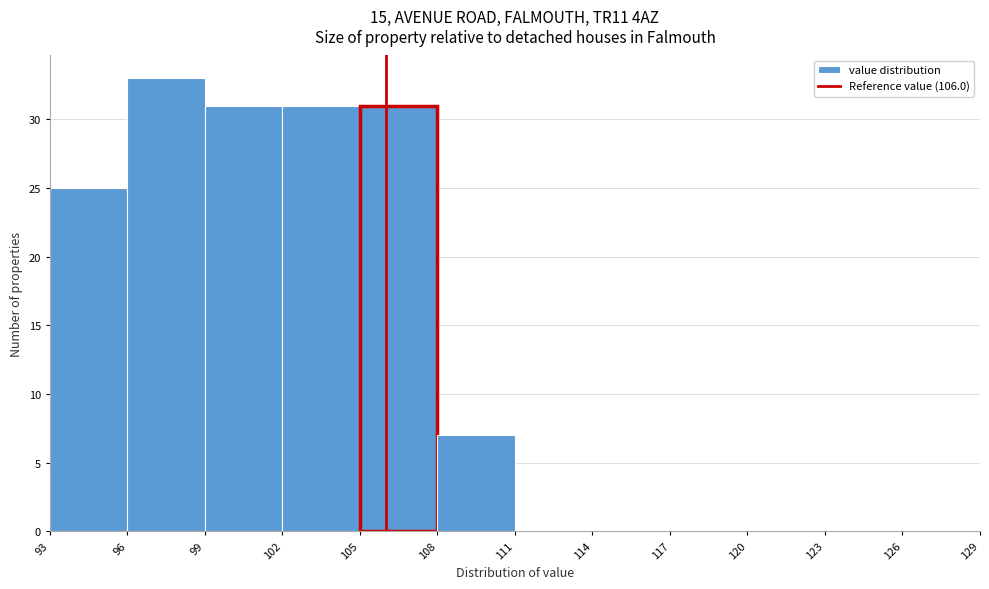

Reading left to right, list every bar in this chart as the range it spans on the x-axis followed by its height. The values are not printed on the chart, so give them approximately, as read against the axis.

93 to 96: 25
96 to 99: 33
99 to 102: 31
102 to 105: 31
105 to 108: 31
108 to 111: 7
111 to 114: 0
114 to 117: 0
117 to 120: 0
120 to 123: 0
123 to 126: 0
126 to 129: 0